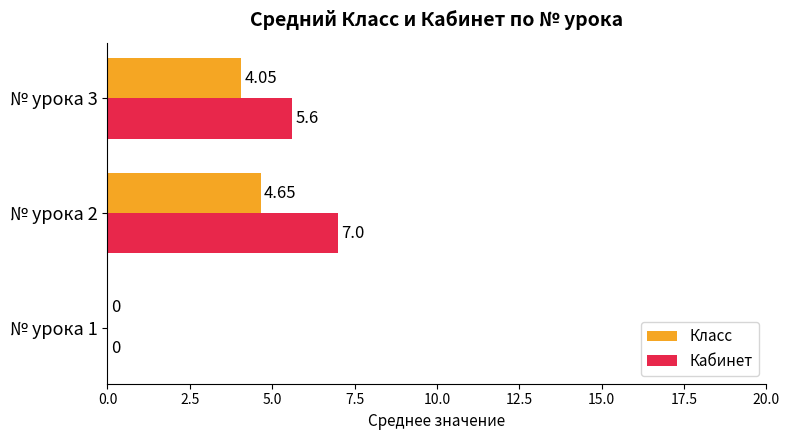

How many values in Класс are above zero?

2